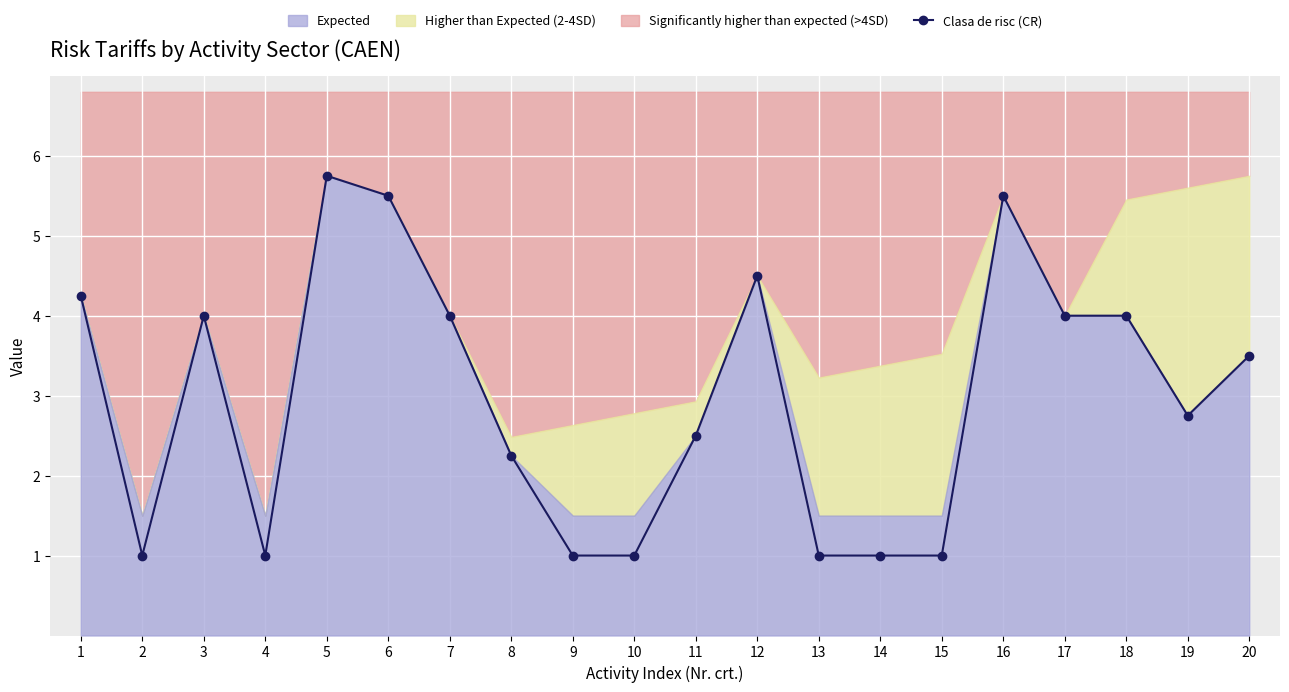

List the labels in order of value, smallest first.

2, 4, 9, 10, 13, 14, 15, 8, 11, 19, 20, 3, 7, 17, 18, 1, 12, 6, 16, 5